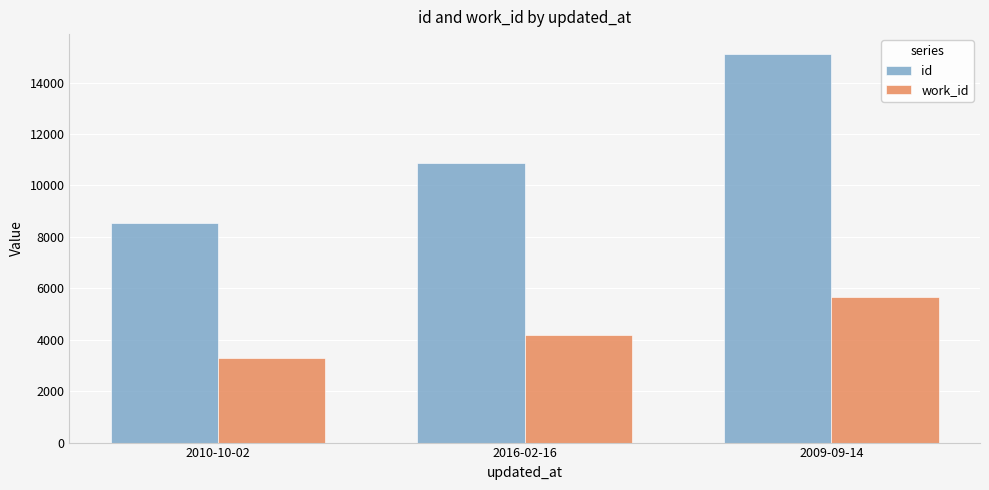

True or false: work_id has a value of 4190 at 2016-02-16.

True